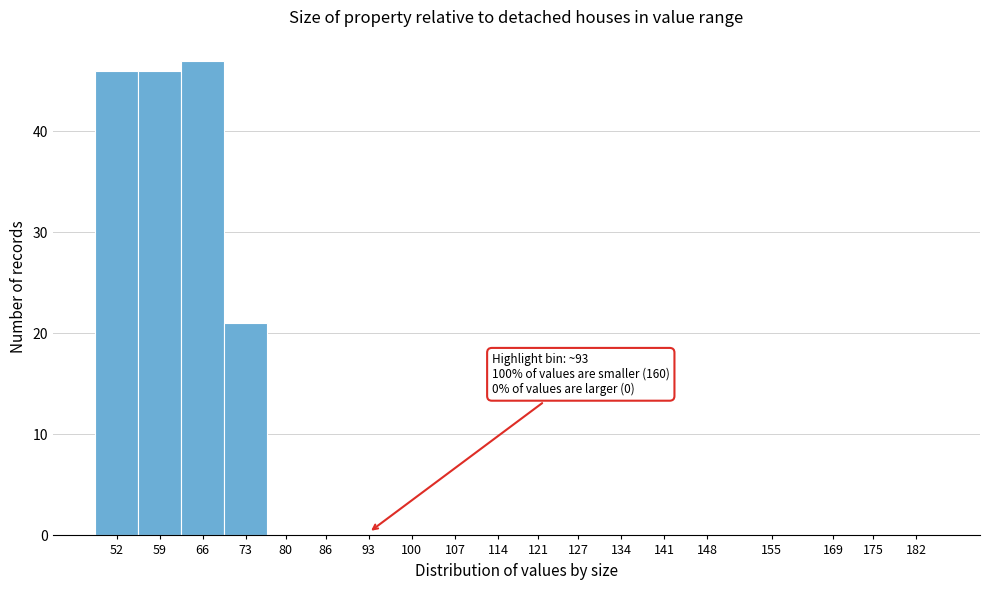

Reading left to right, transcribe all the data shown in this chart.

52=46	59=46	66=47	73=21	80=0	86=0	93=0	100=0	107=0	114=0	121=0	127=0	134=0	141=0	148=0	155=0	169=0	175=0	182=0